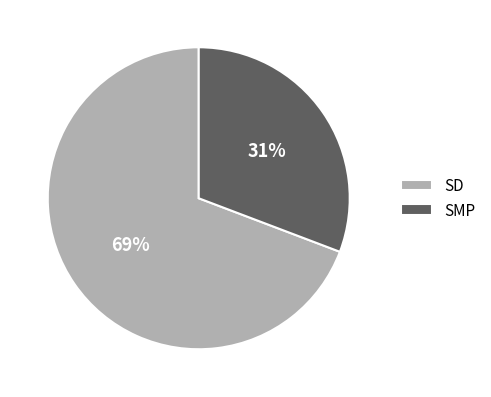

True or false: SMP accounts for 22% of the total.

False